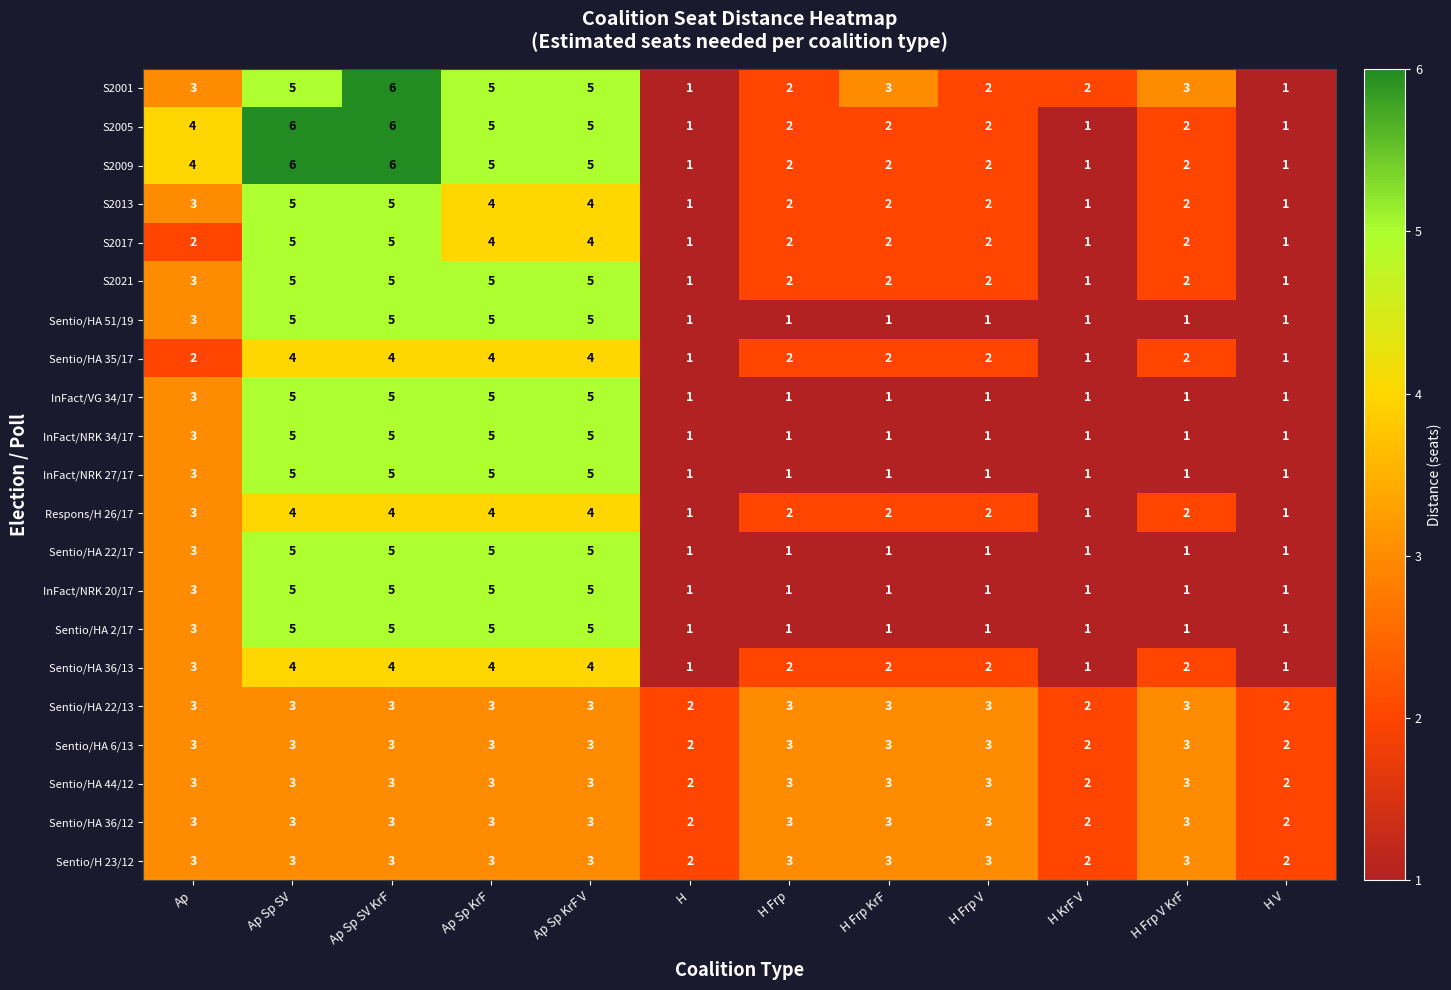

The Sentio/HA 6/13 series shows 1 at H Frp V. True or false?

False